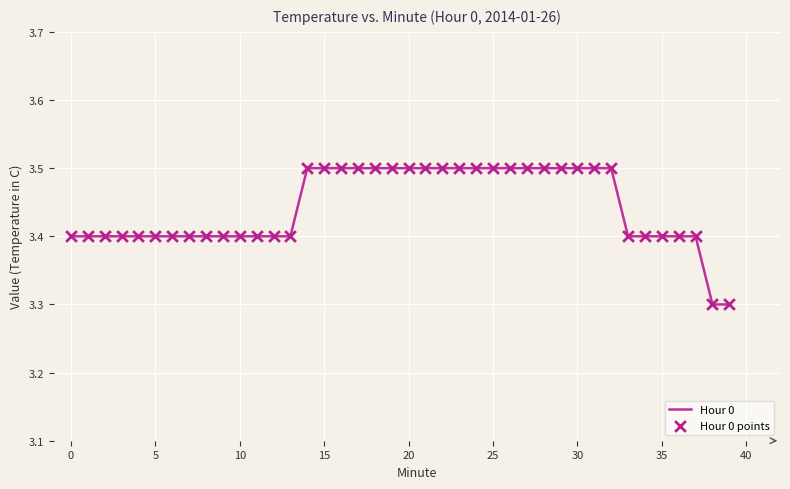

What is the minimum value shown in the chart?

3.3